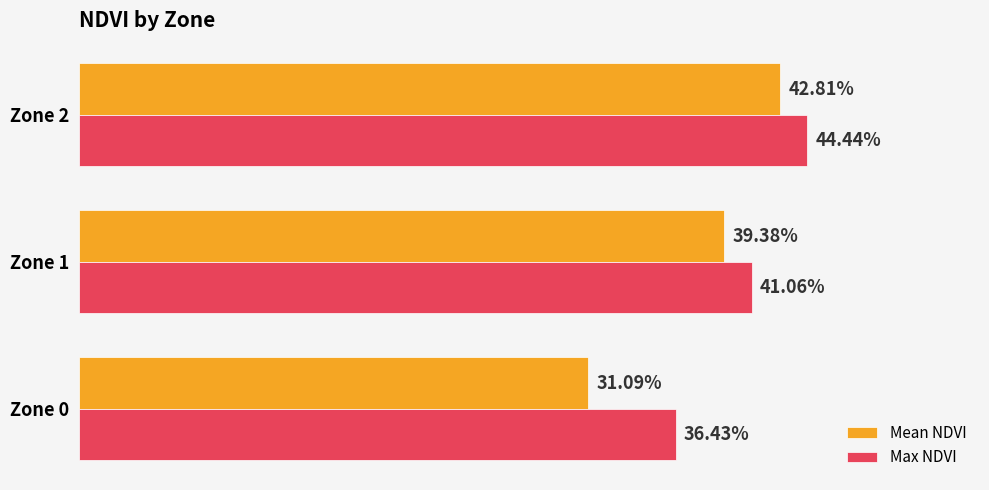

What are all the series names shown in the legend?

Mean NDVI, Max NDVI